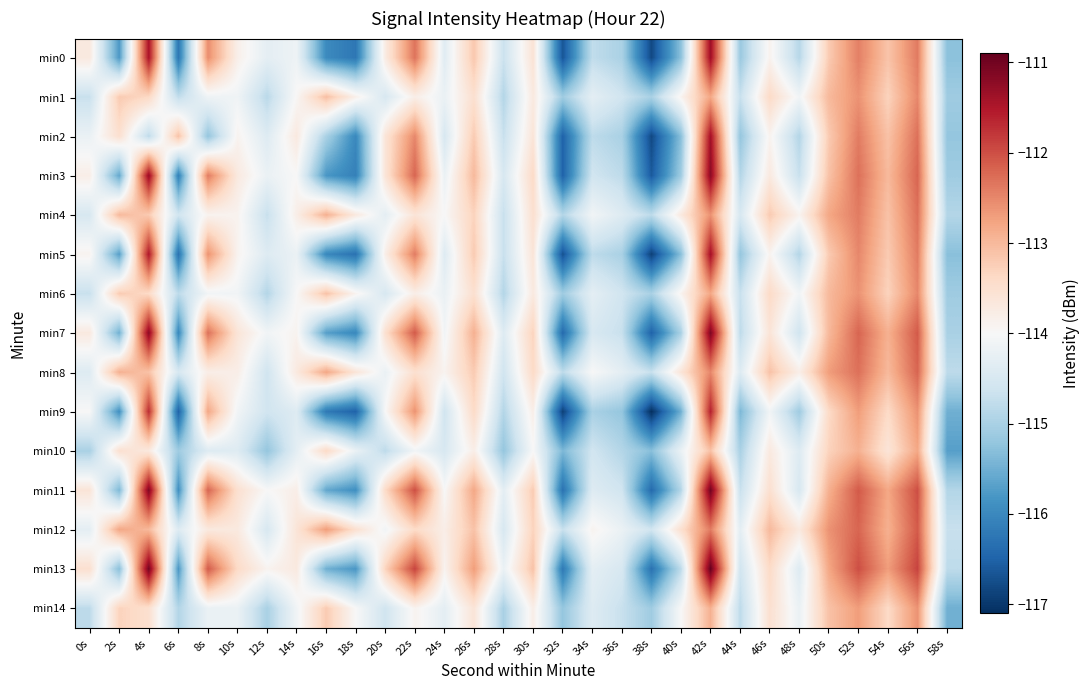

Between 30s and 44s, which is larger?

30s